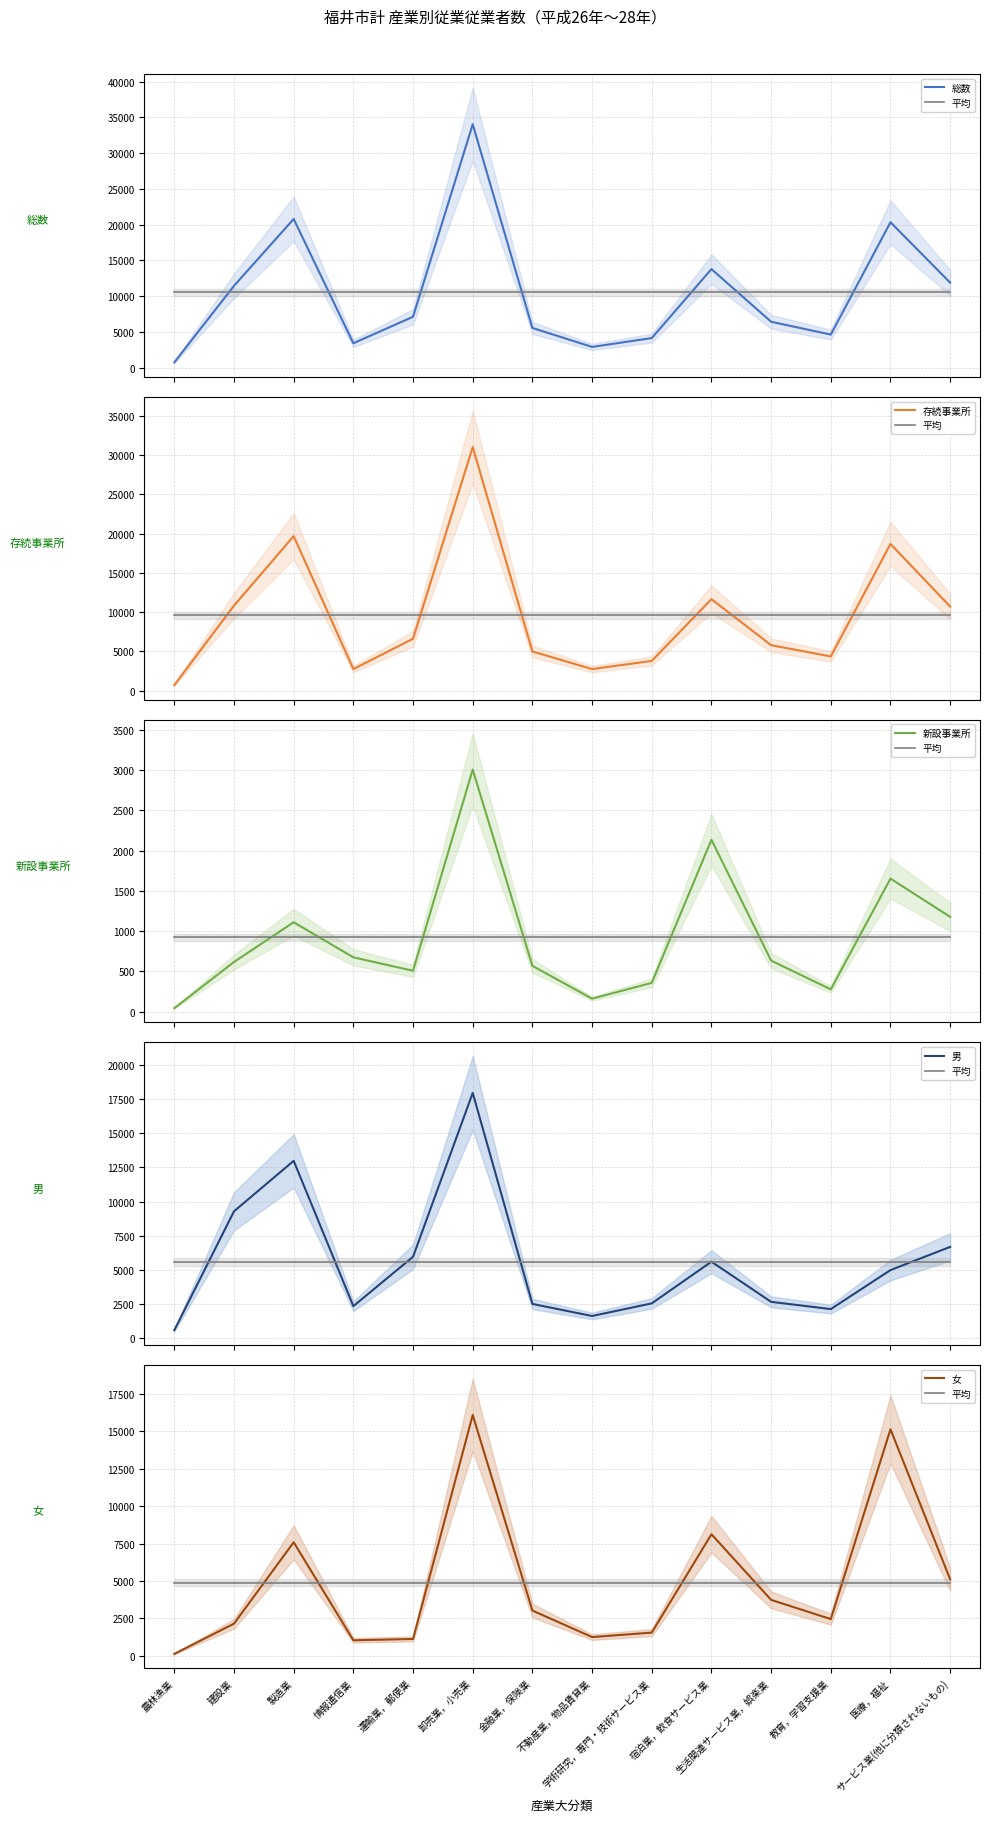

What is the minimum value shown in the chart?

42.0